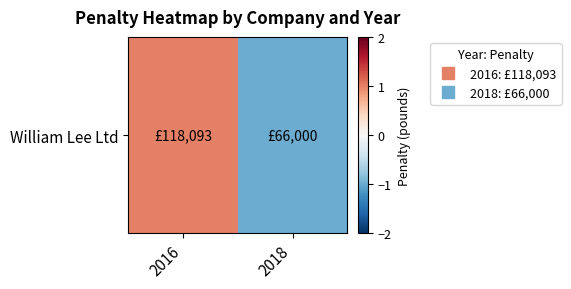

Which label corresponds to the largest value in the chart?

2016